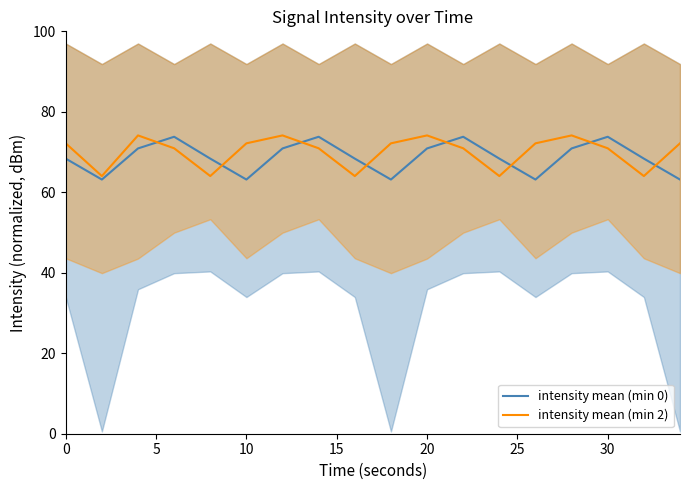

Rank the series by their maximum value, from highest to lowest.

intensity mean (min 2), intensity mean (min 0)